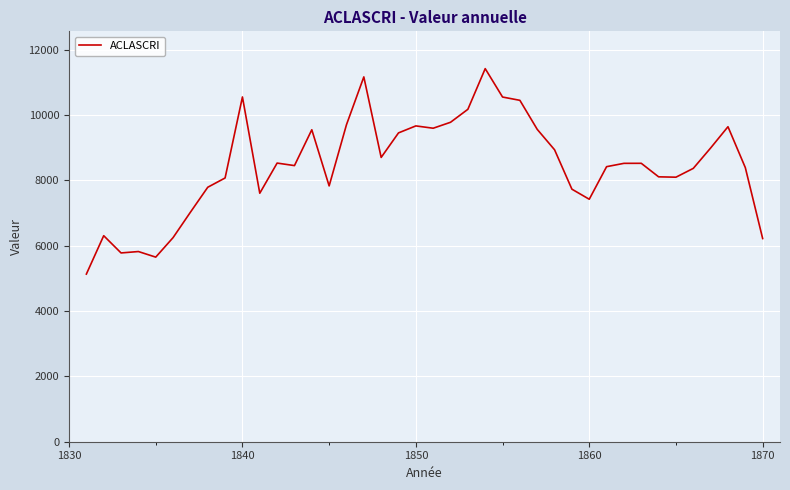

What is the greatest value displayed?

11421